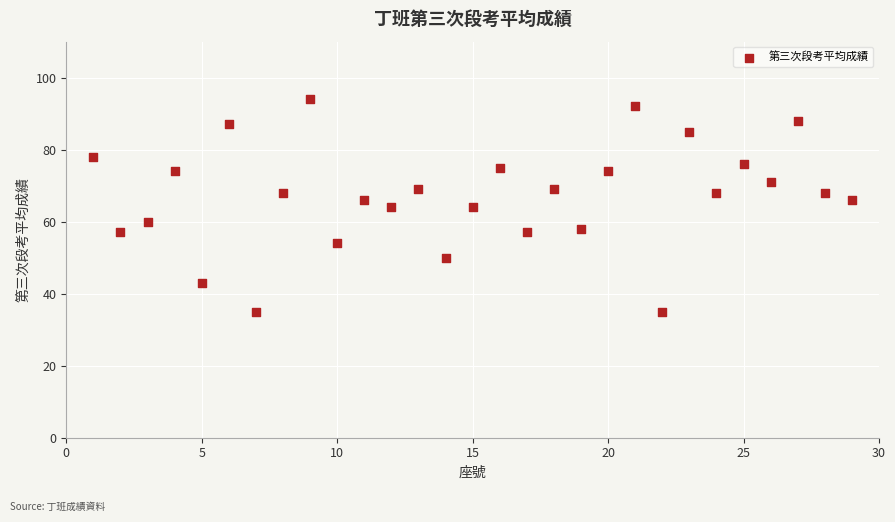

What is the range of X values (max minus min)?

28